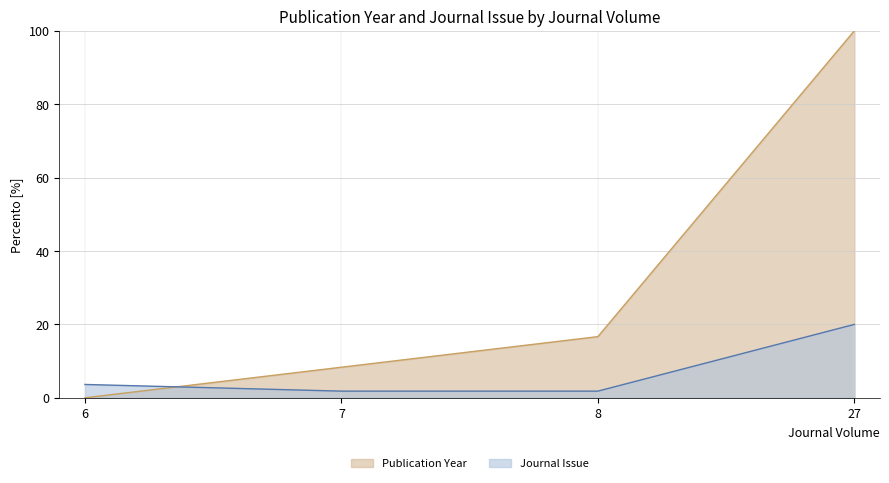

What is the difference between the highest and lowest values at 27?

80.0